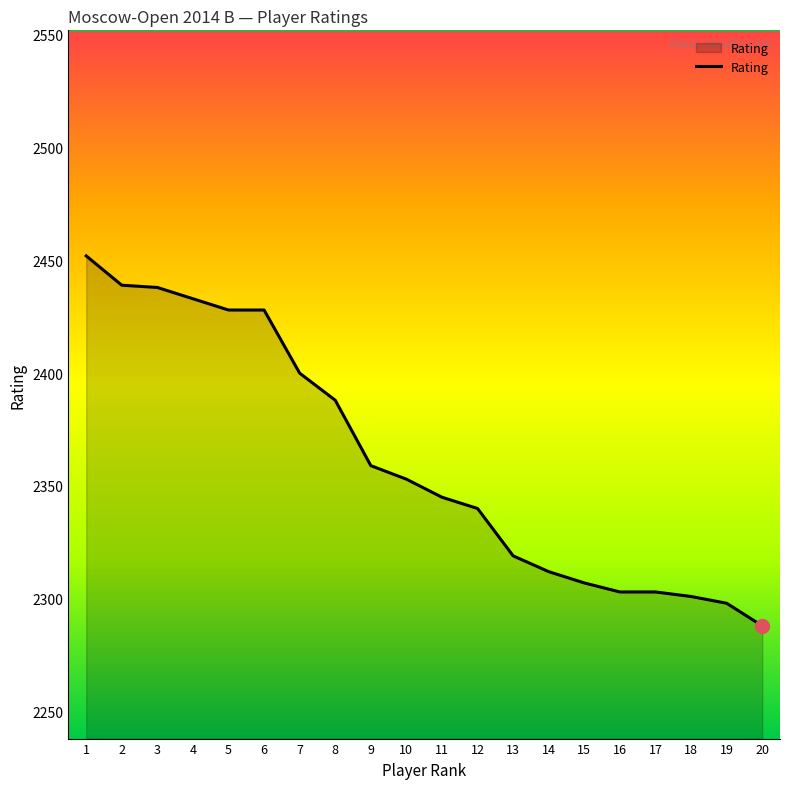

What is the approximate value at 12, to the nearest 5?

2340